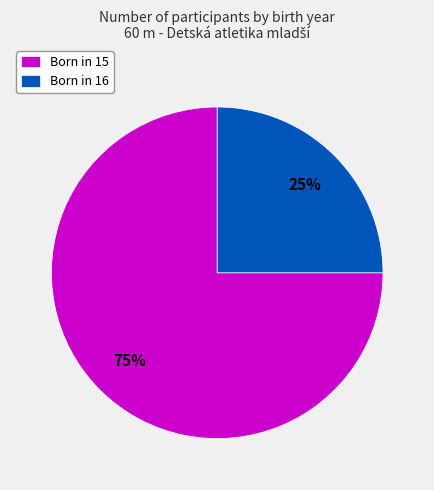

What is the ratio of the value at Born in 16 to the value at Born in 15?

0.3